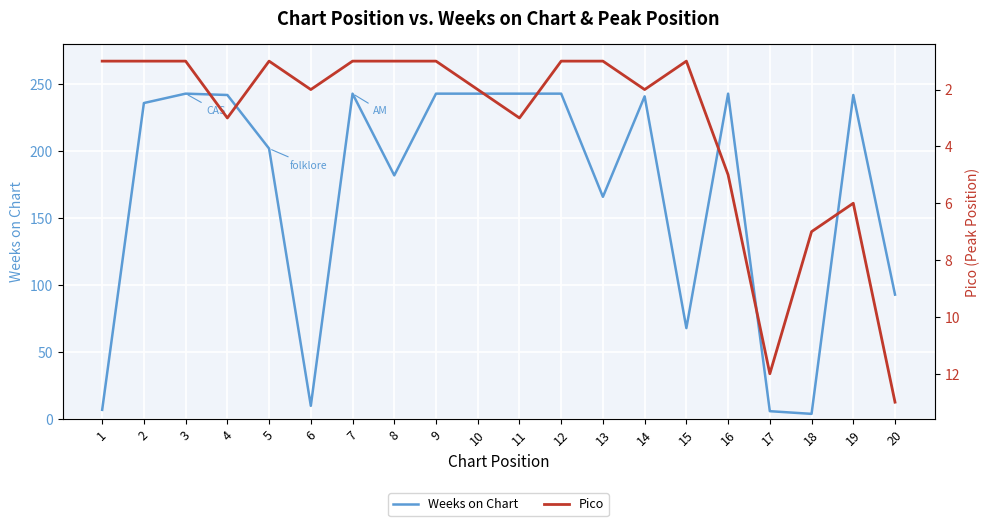

In Pico, how many points are lower than both neighbors (excluding endpoints)?

3